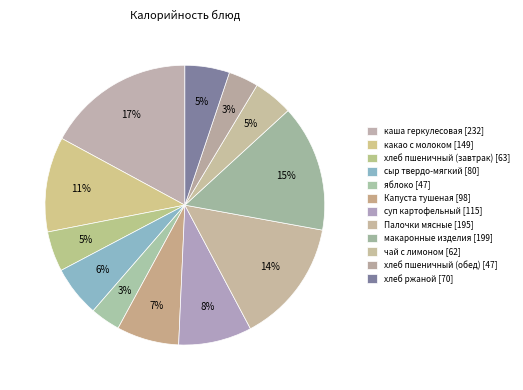

Rank the categories by value from lowest to highest.

яблоко, хлеб пшеничный (обед), чай с лимоном, хлеб пшеничный (завтрак), хлеб ржаной, сыр твердо-мягкий, Капуста тушеная, суп картофельный, какао с молоком, Палочки мясные, макаронные изделия, каша геркулесовая